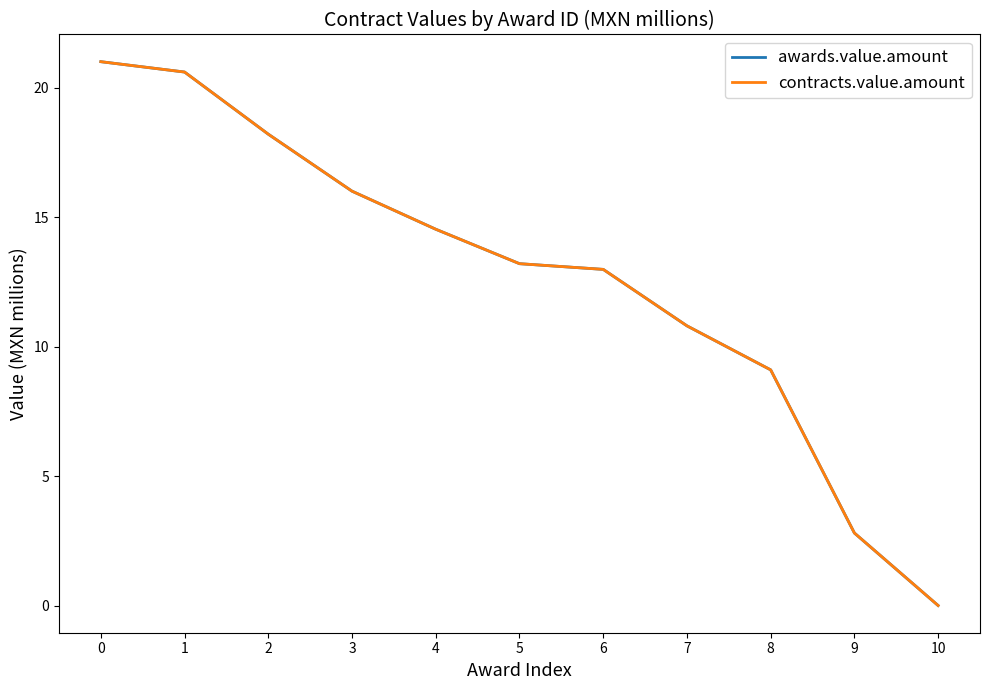

Reading left to right, transcribe all the data shown in this chart.

awards.value.amount: 21.0	20.6	18.2	16.0	14.5	13.2	13.0	10.8	9.1	2.8	0.0
contracts.value.amount: 21.0	20.6	18.2	16.0	14.5	13.2	13.0	10.8	9.1	2.8	0.0